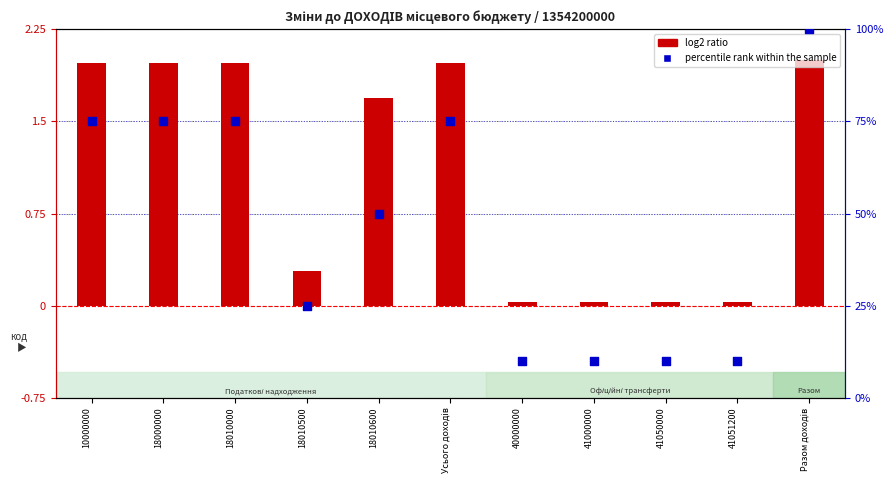

What is the total value across all series at 41051200?

10.0